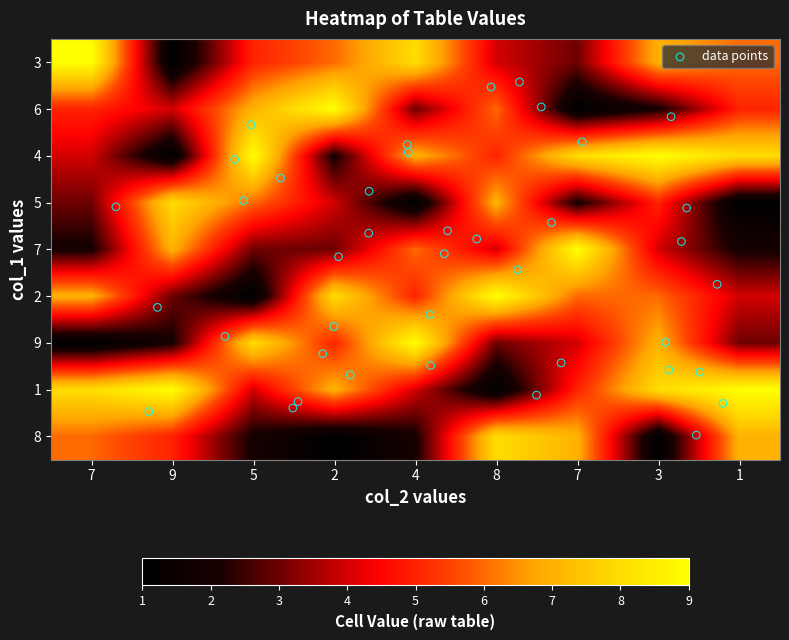

What is the difference between the highest and lowest values at 7?

8